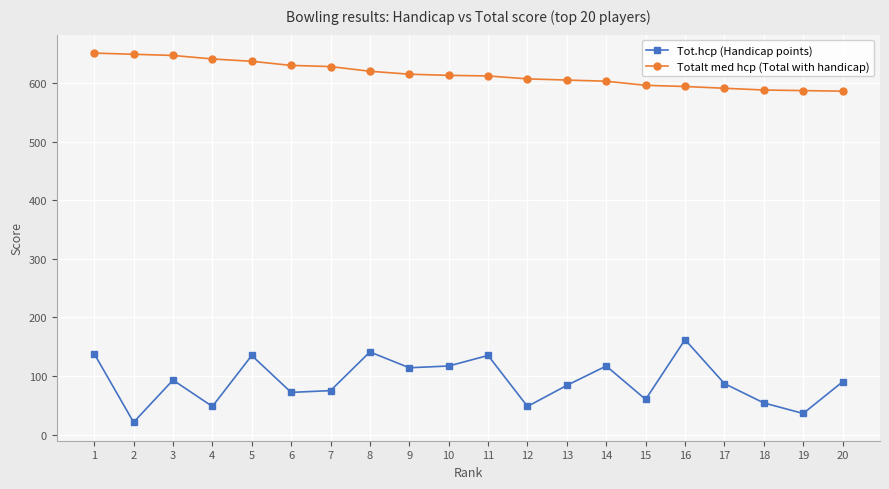

True or false: Tot.hcp (Handicap points) and Totalt med hcp (Total with handicap) intersect in this chart.

False